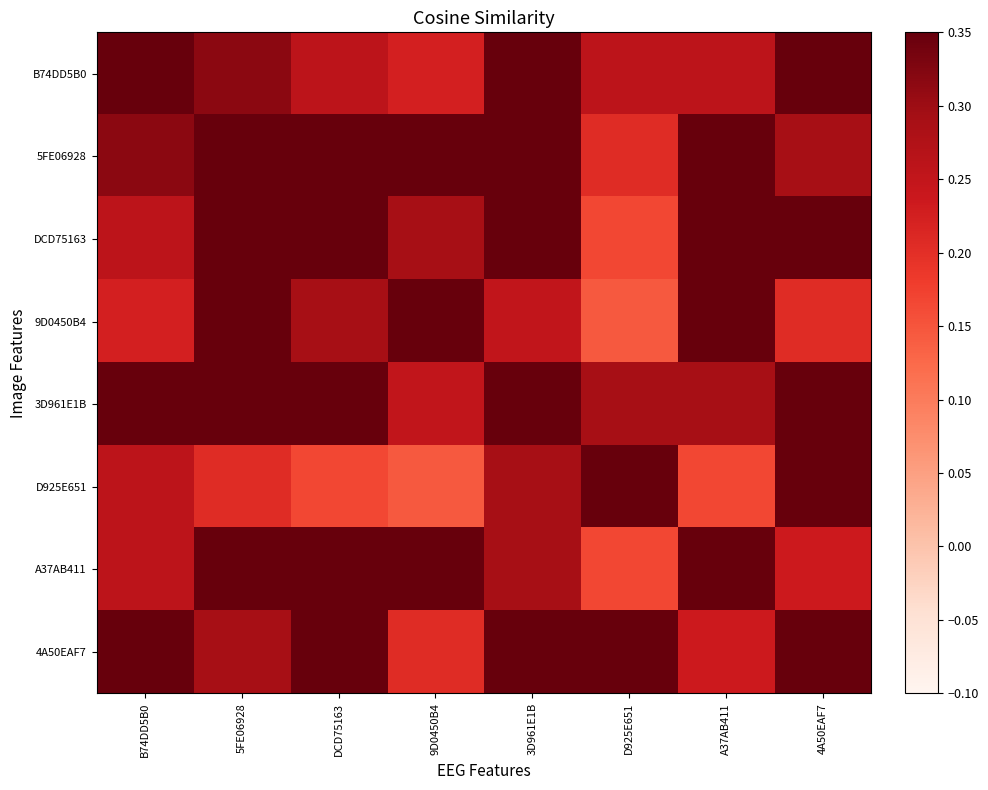

What is the maximum value shown in the chart?

1.0